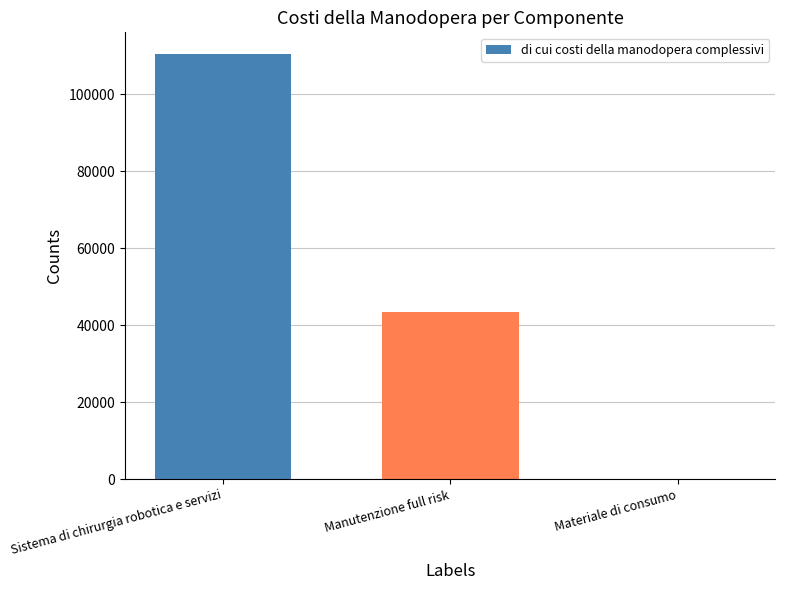

What is the average value?

51352